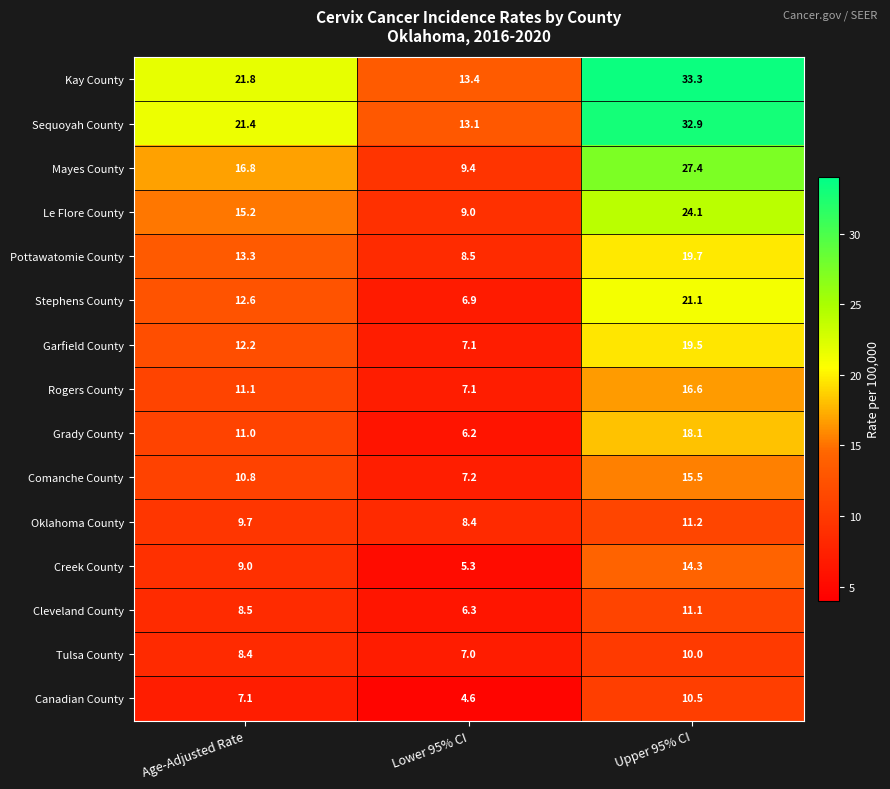

What is the sum of all Creek County values?

28.6